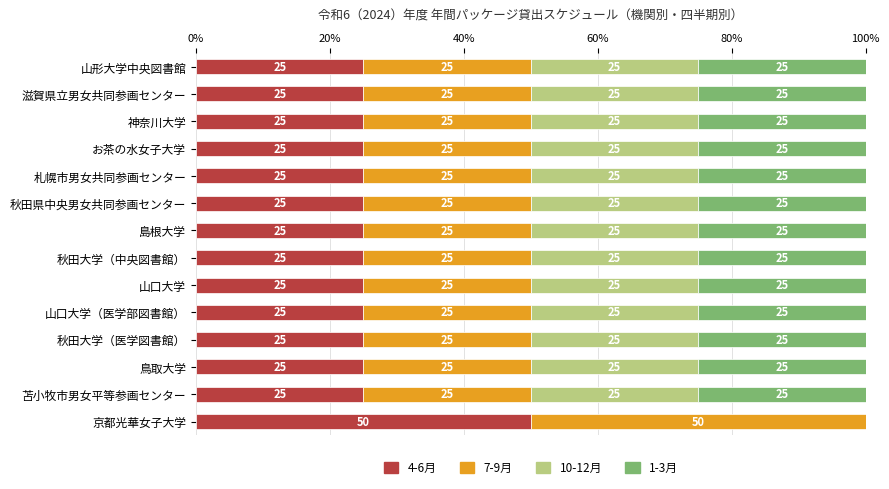

The value of 4-6月 at 京都光華女子大学 is 50. True or false?

True